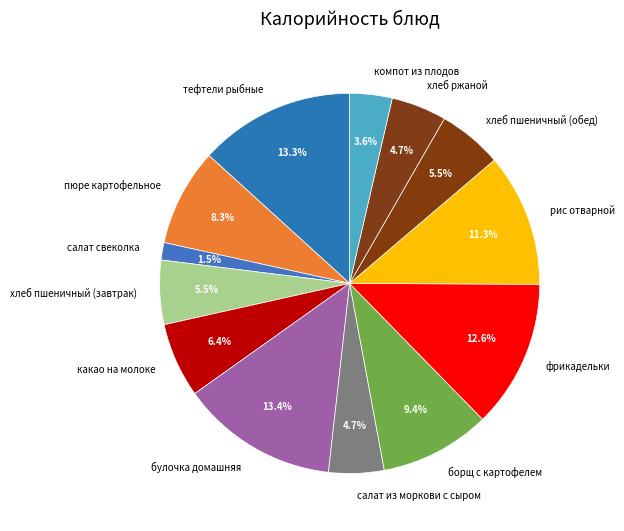

Between рис отварной and салат свеколка, which is larger?

рис отварной